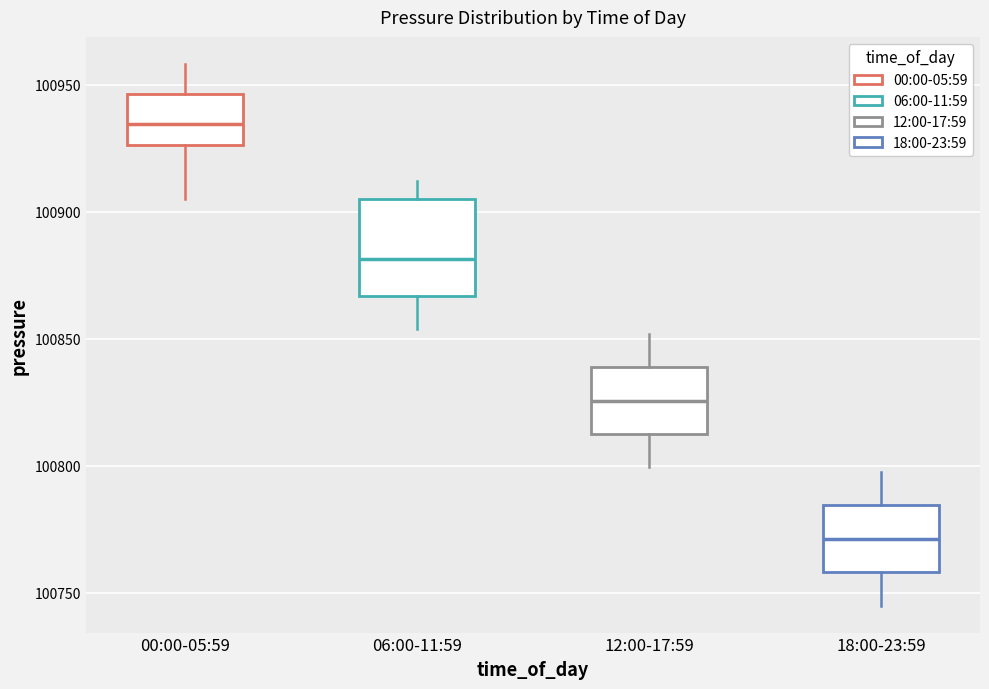

Reading left to right, transcribe this box plot: for each box, give where its median line is, the range the box spans, and where its two whiskers end, as read against the y-axis. The values are not printed on the chart, so give them approximately, as read against the axis.

00:00-05:59: median 100935, box 100925 to 100945, whiskers 100905 to 100960
06:00-11:59: median 100880, box 100865 to 100905, whiskers 100855 to 100910
12:00-17:59: median 100825, box 100815 to 100840, whiskers 100800 to 100850
18:00-23:59: median 100770, box 100760 to 100785, whiskers 100745 to 100800